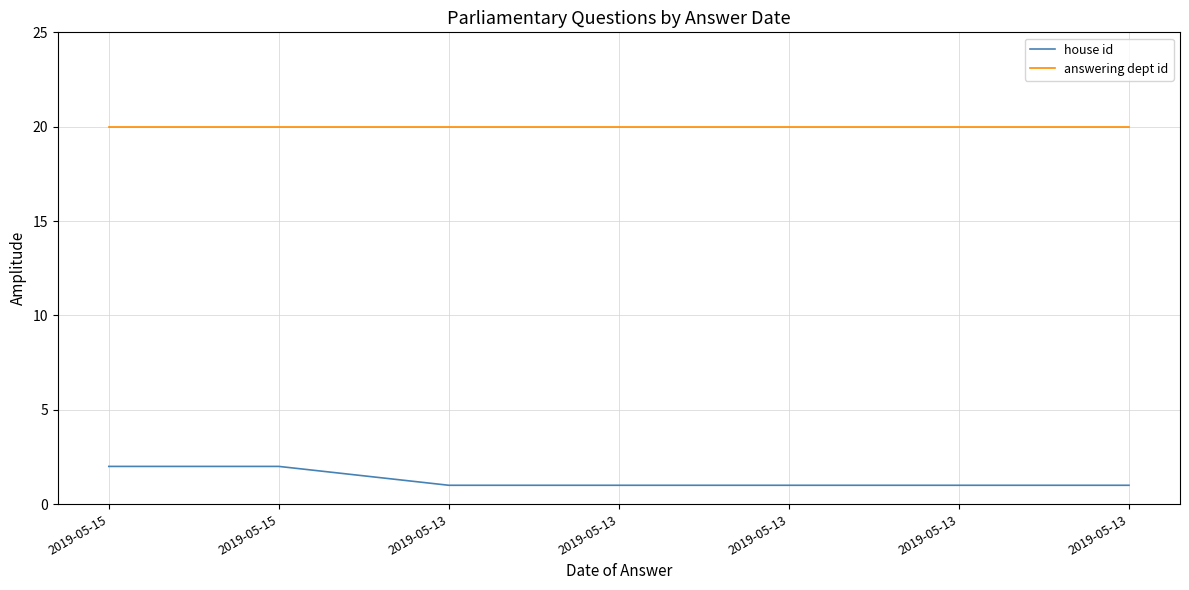

Does the chart have visible grid lines?

Yes